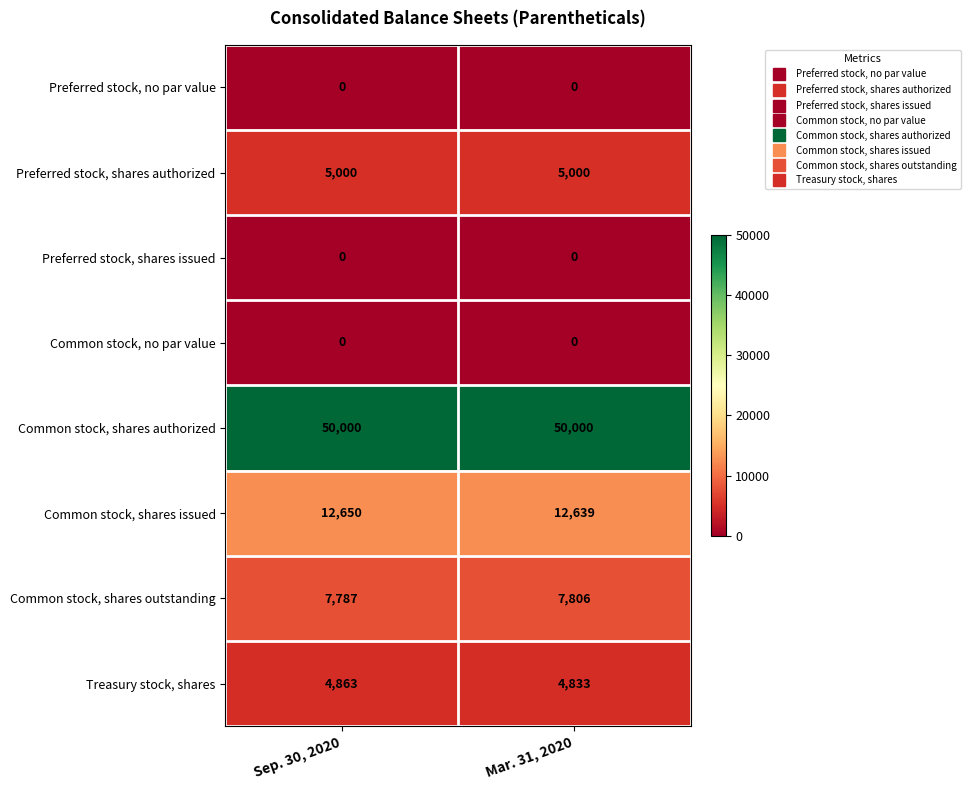

The value of Common stock, shares outstanding at Sep. 30, 2020 is 7787. True or false?

True